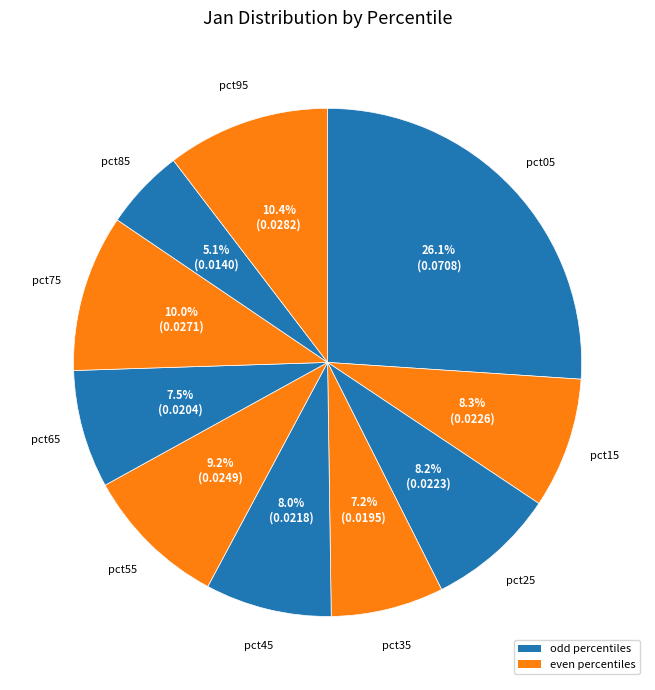

How many slices are in this pie chart?

10